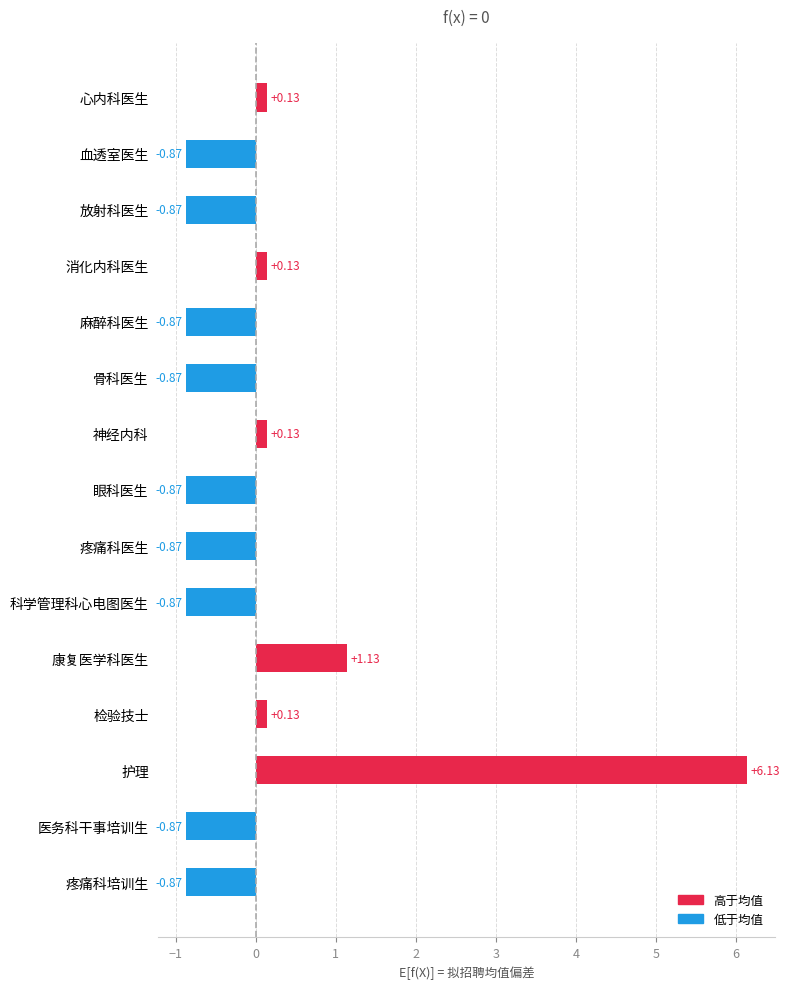

What is the label of the 11th bar from the top?

康复医学科医生